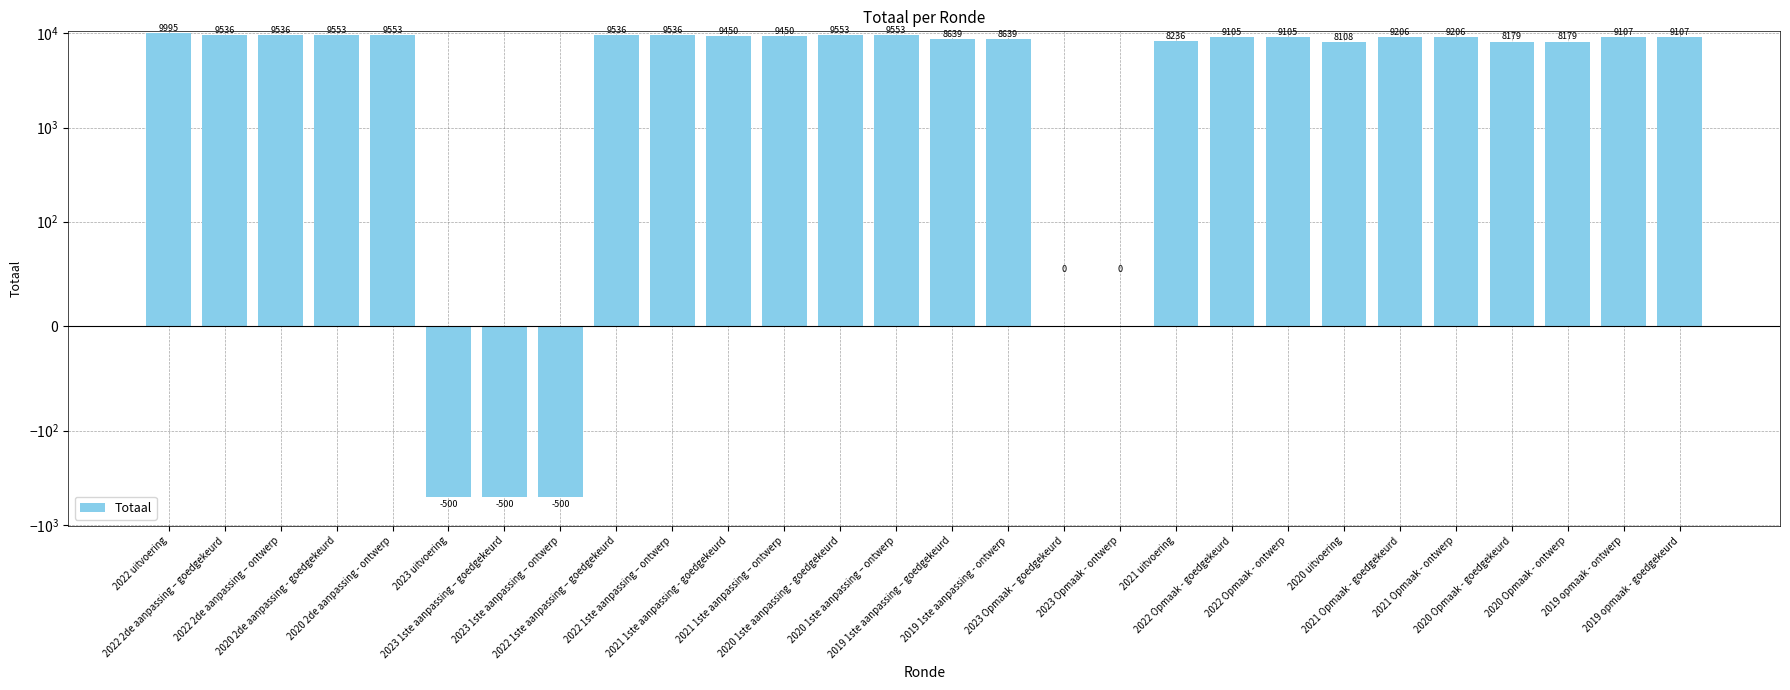

What is the label of the 16th bar from the left?

2019 1ste aanpassing - ontwerp